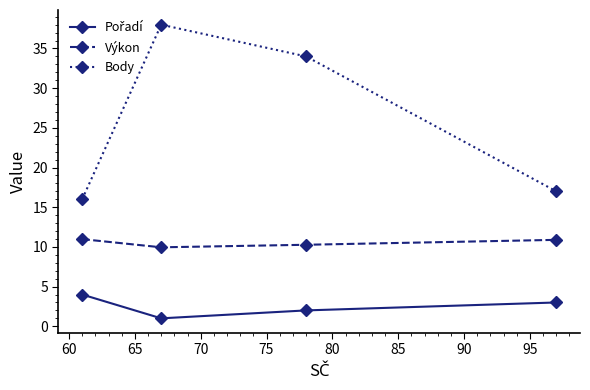

Which series has the widest spread of values?

Body